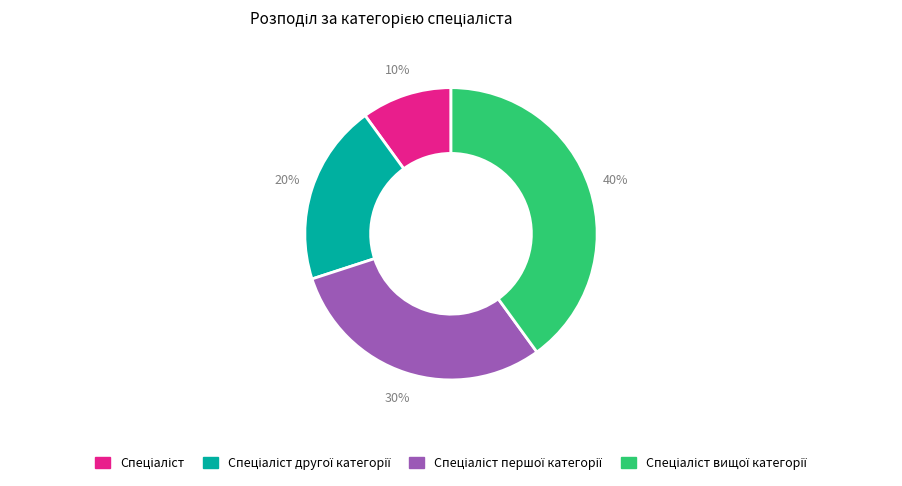

Is there a majority slice in this chart?

No